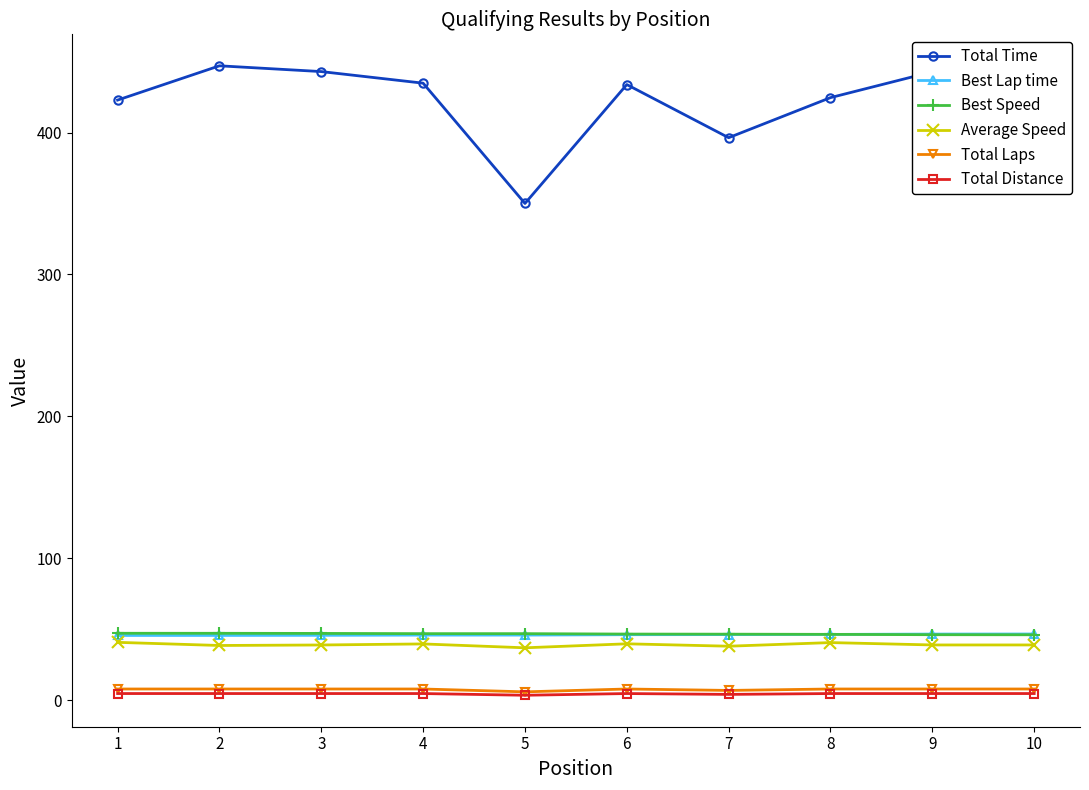

Does the chart have visible grid lines?

No